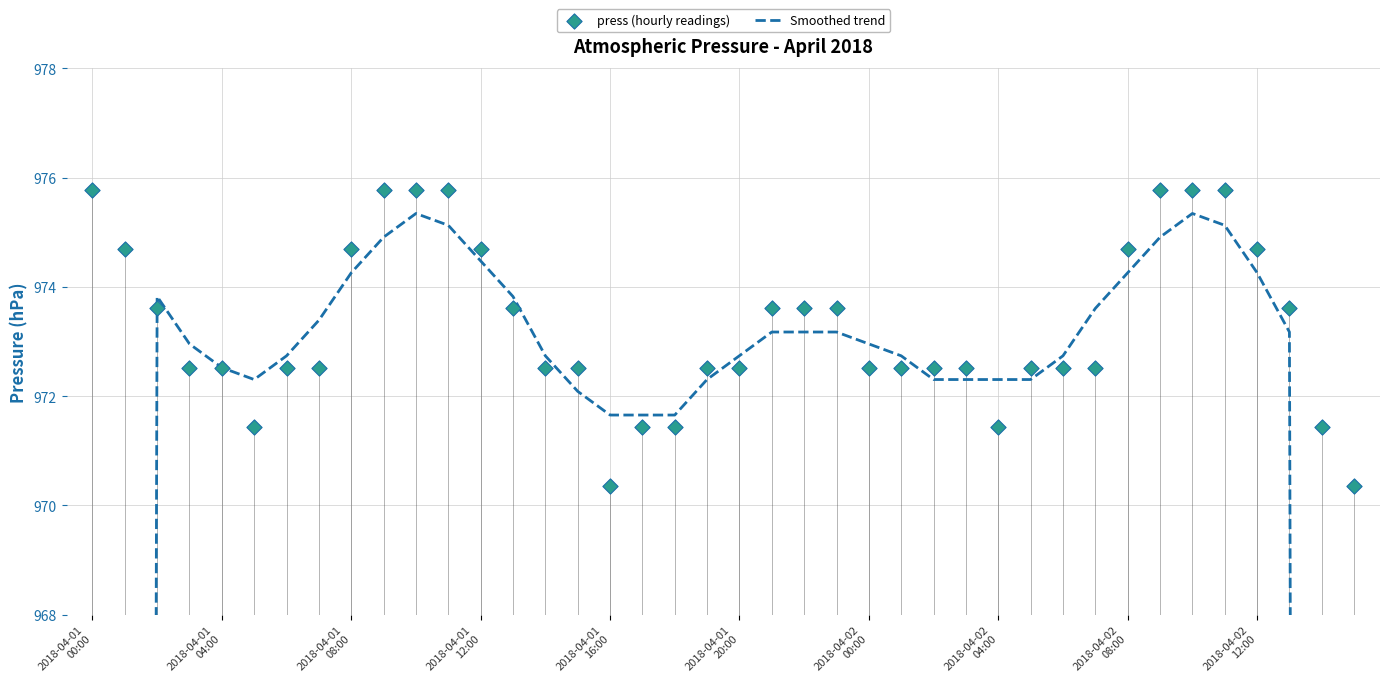

Which series contains the highest Y value?

press (hourly readings)